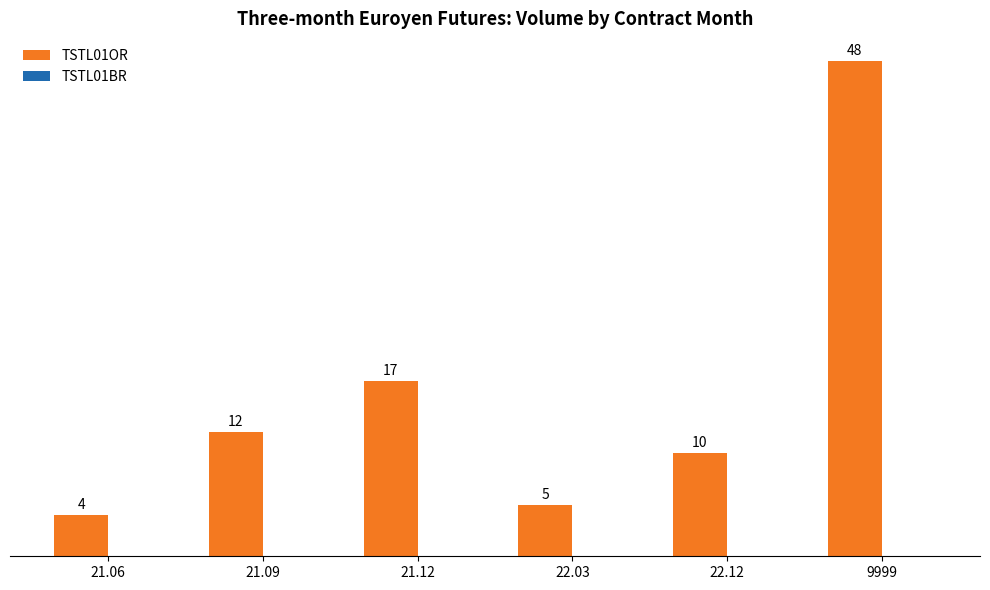

Reading left to right, extract all data points from this chart.

21.06=4	21.09=12	21.12=17	22.03=5	22.12=10	9999=48